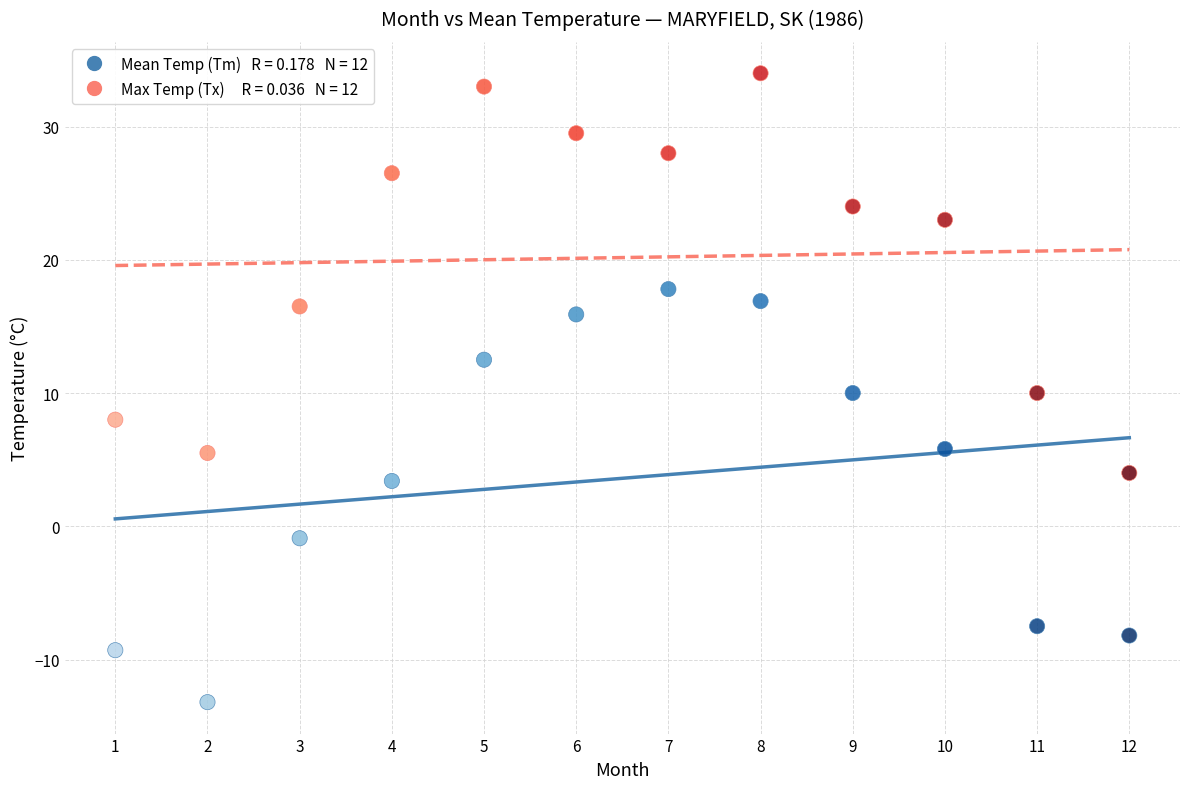

Across all data points, what is the range of X values (max minus min)?

11.0